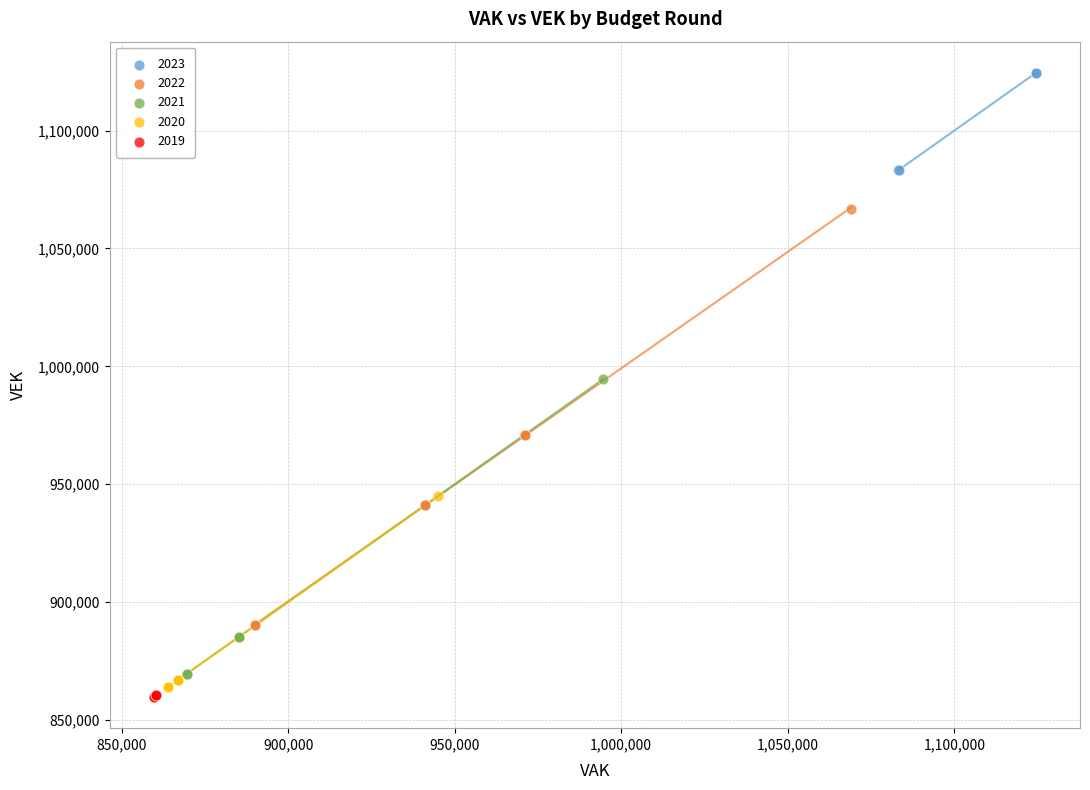

Which series has the largest Y range (max minus min)?

2022